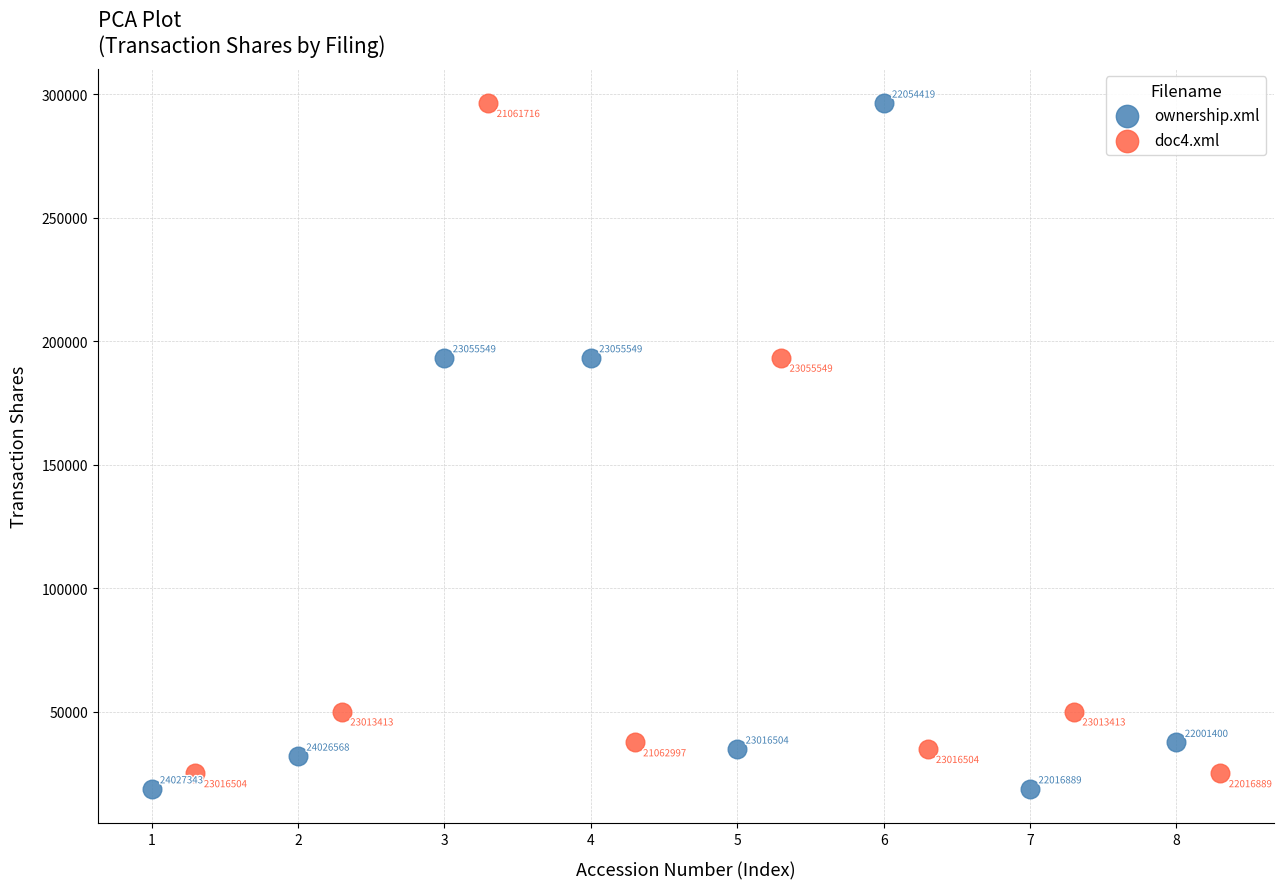

Which series has the largest Y range (max minus min)?

ownership.xml